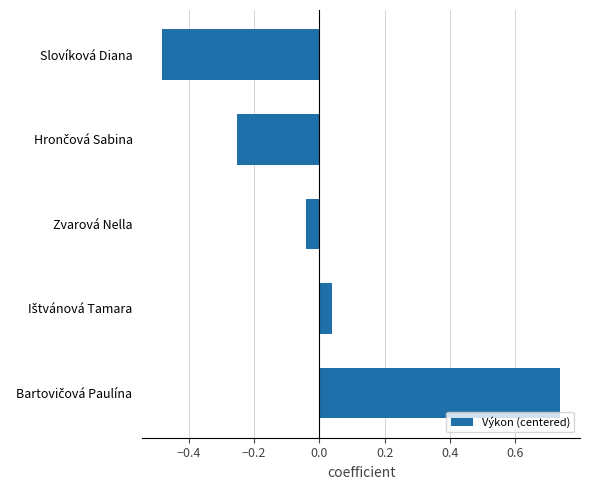

Which category has the lowest value across all series?

Slovíková Diana